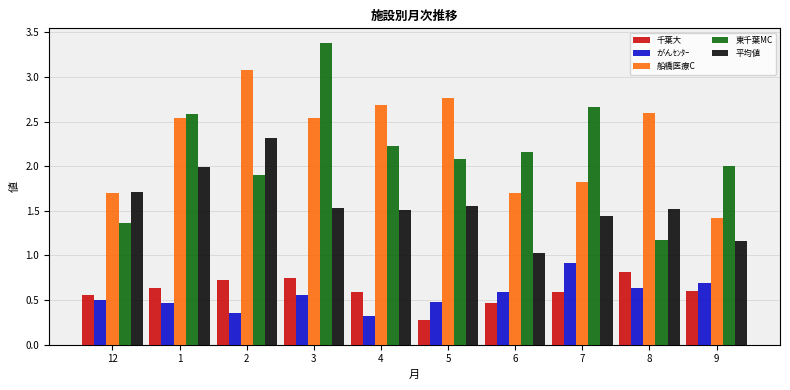

List the labels in order of 東千葉MC value, largest first.

3, 7, 1, 4, 6, 5, 9, 2, 12, 8